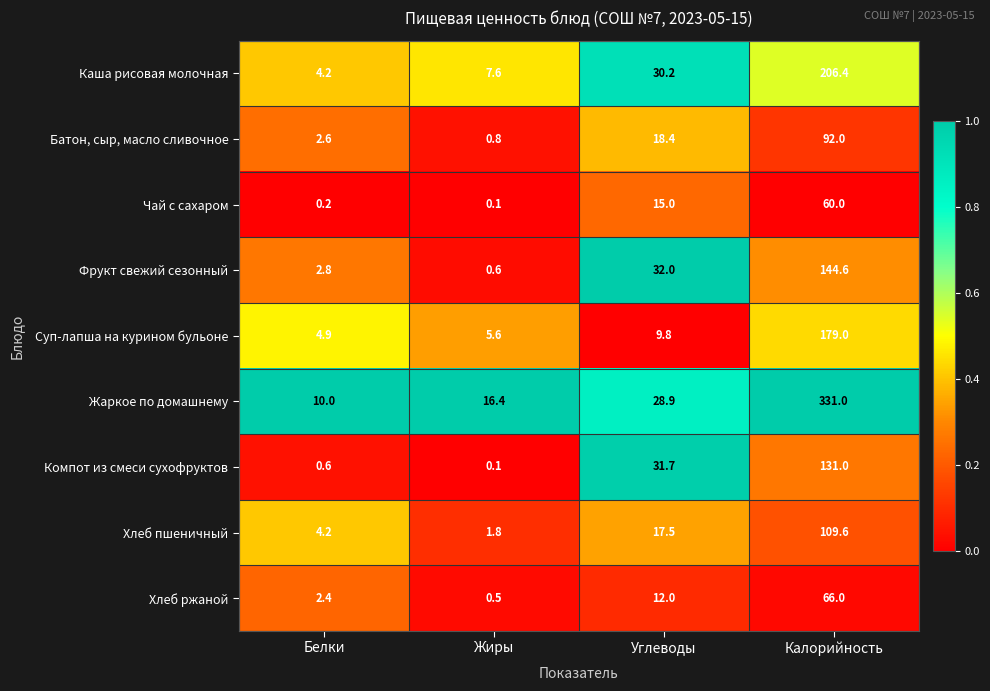

Which series changed the most between Жиры and Калорийность?

Жаркое по домашнему